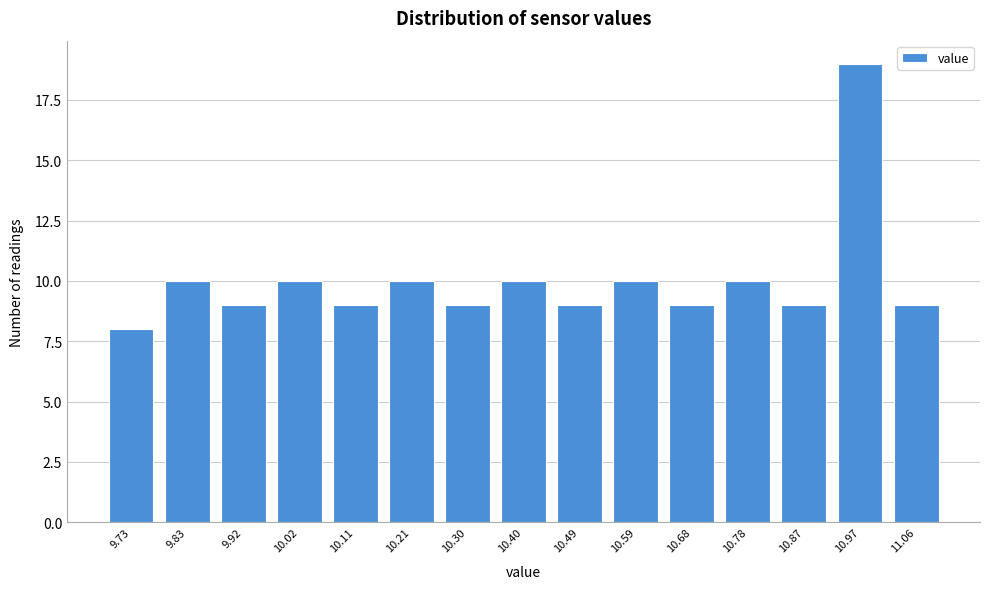

Reading left to right, transcribe all the data shown in this chart.

8	10	9	10	9	10	9	10	9	10	9	10	9	19	9